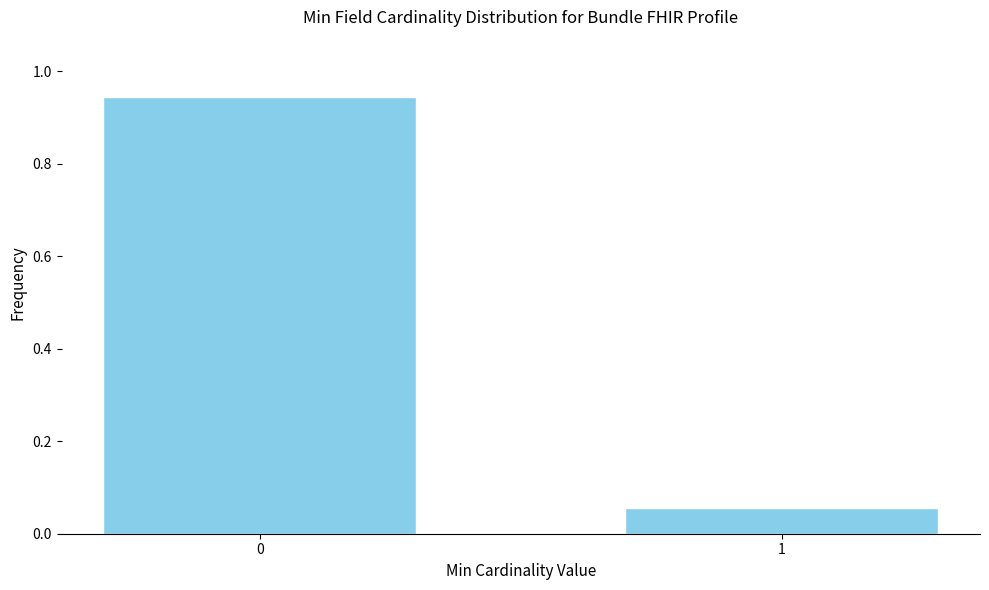

List the labels in order of value, largest first.

0, 1